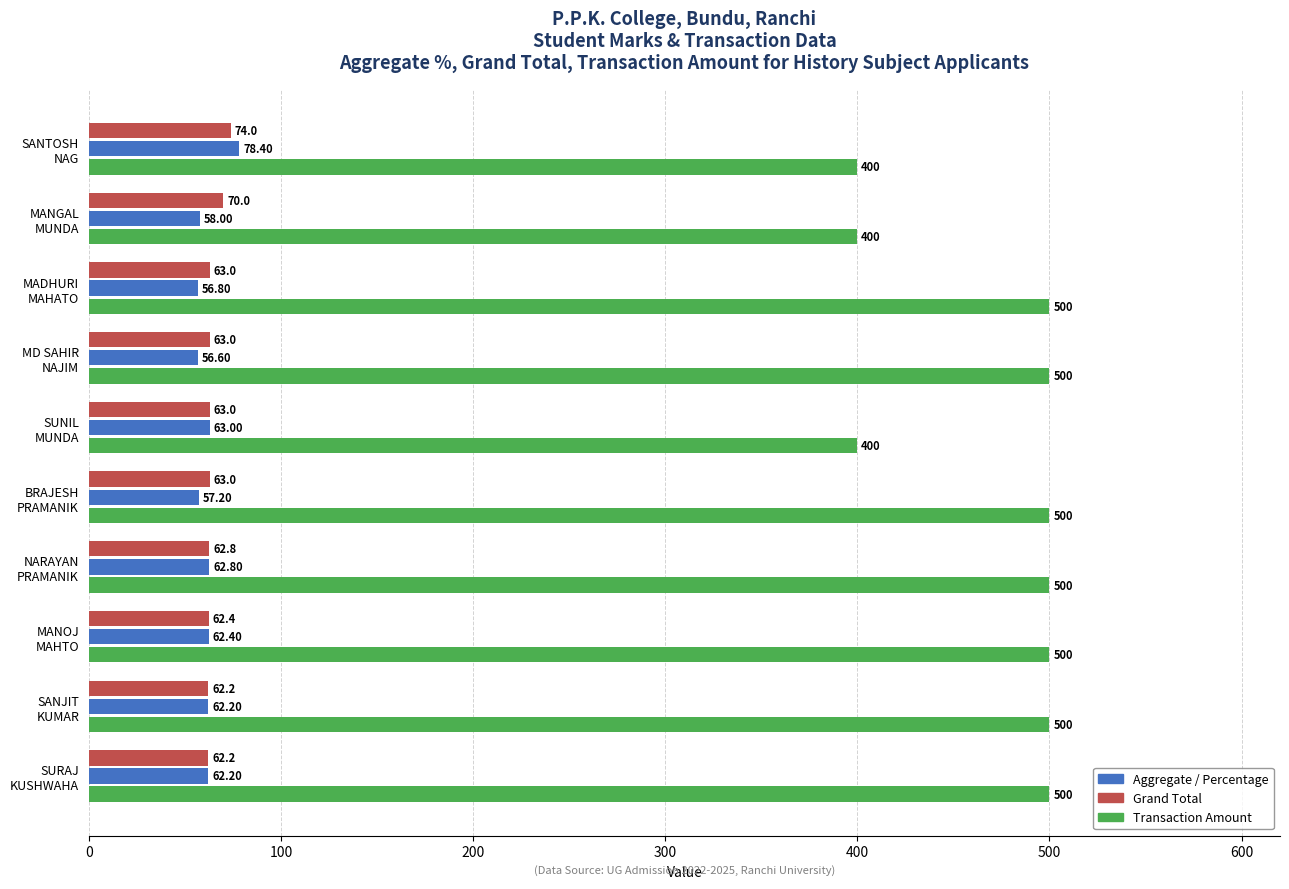

List the series in order of their peak value, highest first.

Transaction Amount, Aggregate / Percentage, Grand Total